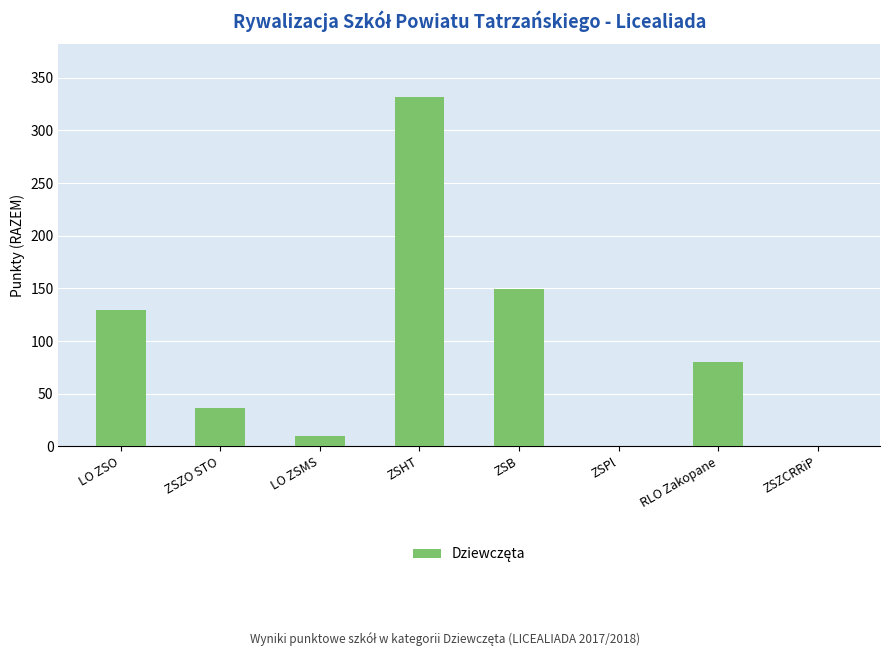

What is the average value?

92